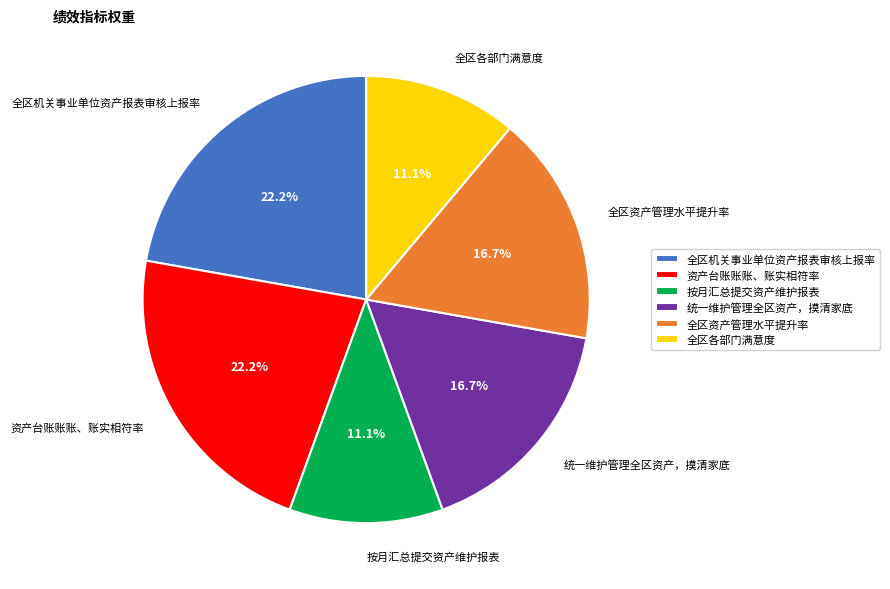

Does 全区资产管理水平提升率 represent more than half of the total?

No